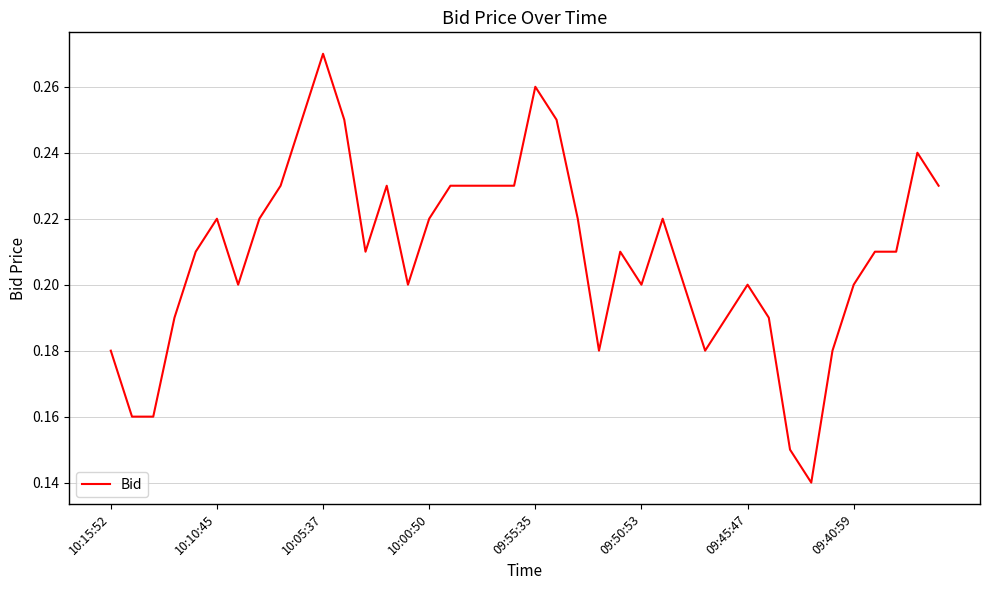

Does the chart have visible grid lines?

Yes